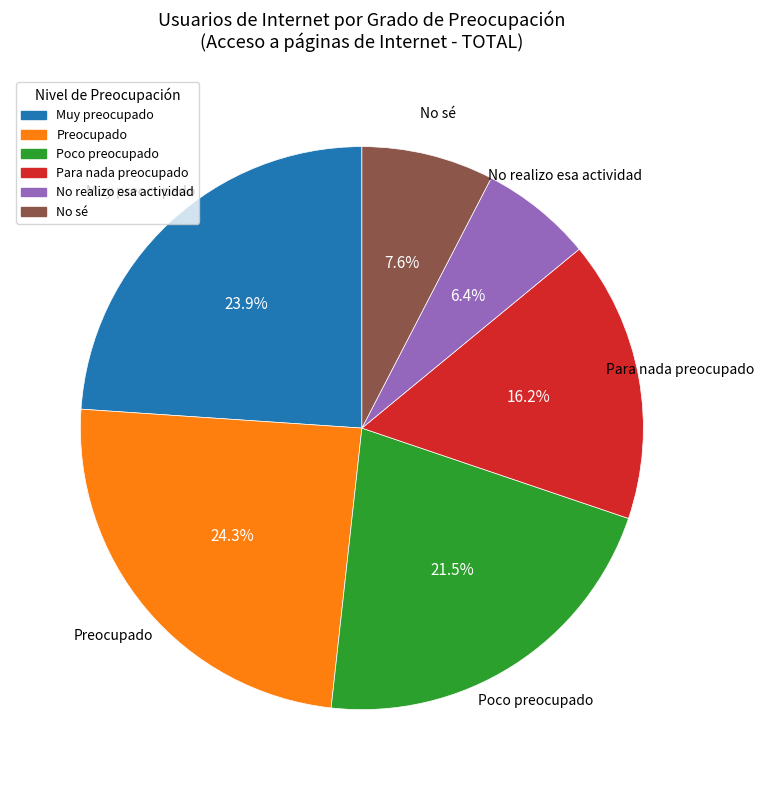

To the nearest percent, what percentage of the pie is Para nada preocupado?

16%